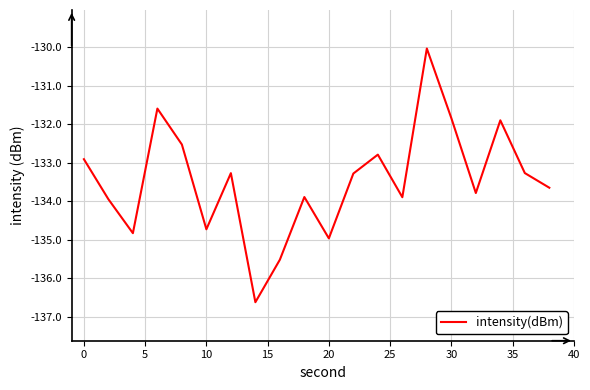

Does the chart have visible grid lines?

Yes